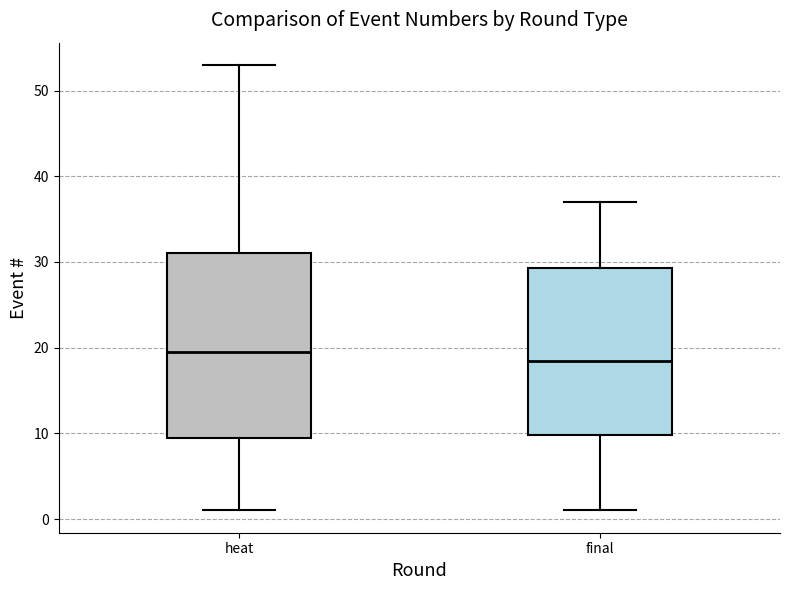

Reading left to right, transcribe this box plot: for each box, give where its median line is, the range the box spans, and where its two whiskers end, as read against the y-axis. The values are not printed on the chart, so give them approximately, as read against the axis.

heat: median 20, box 10 to 31, whiskers 1 to 53
final: median 19, box 10 to 29, whiskers 1 to 37